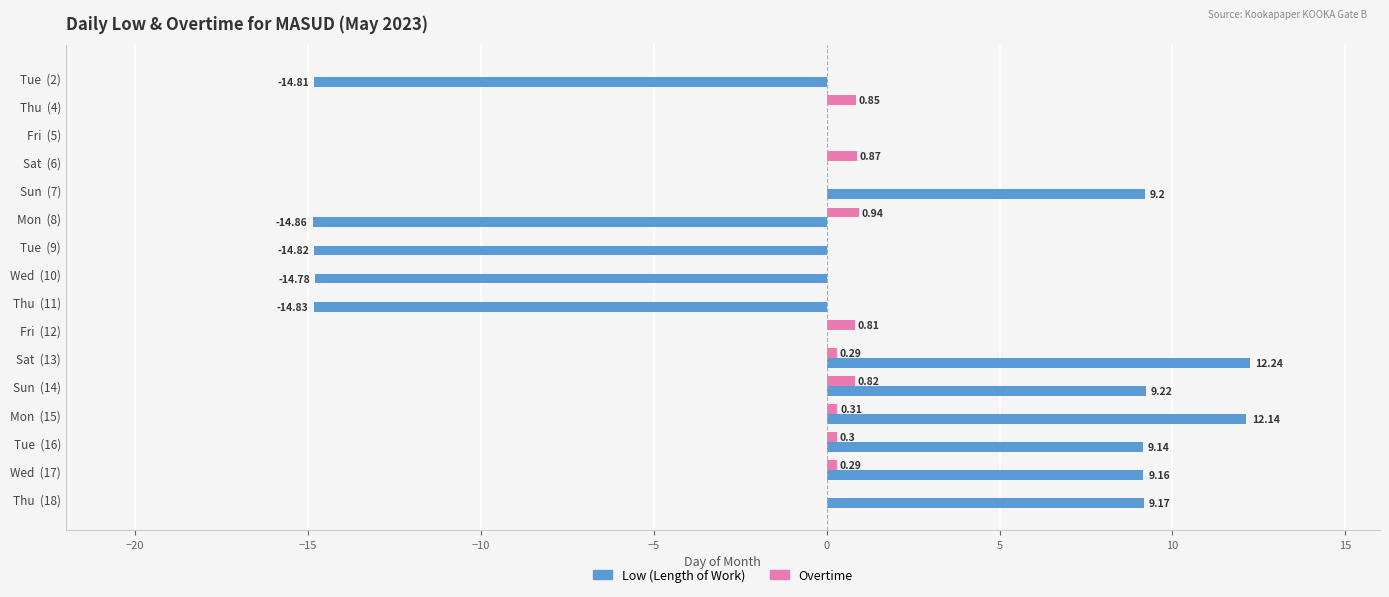

Between Mon  (15) and Tue  (16), which series saw the biggest shift?

Low (Length of Work)